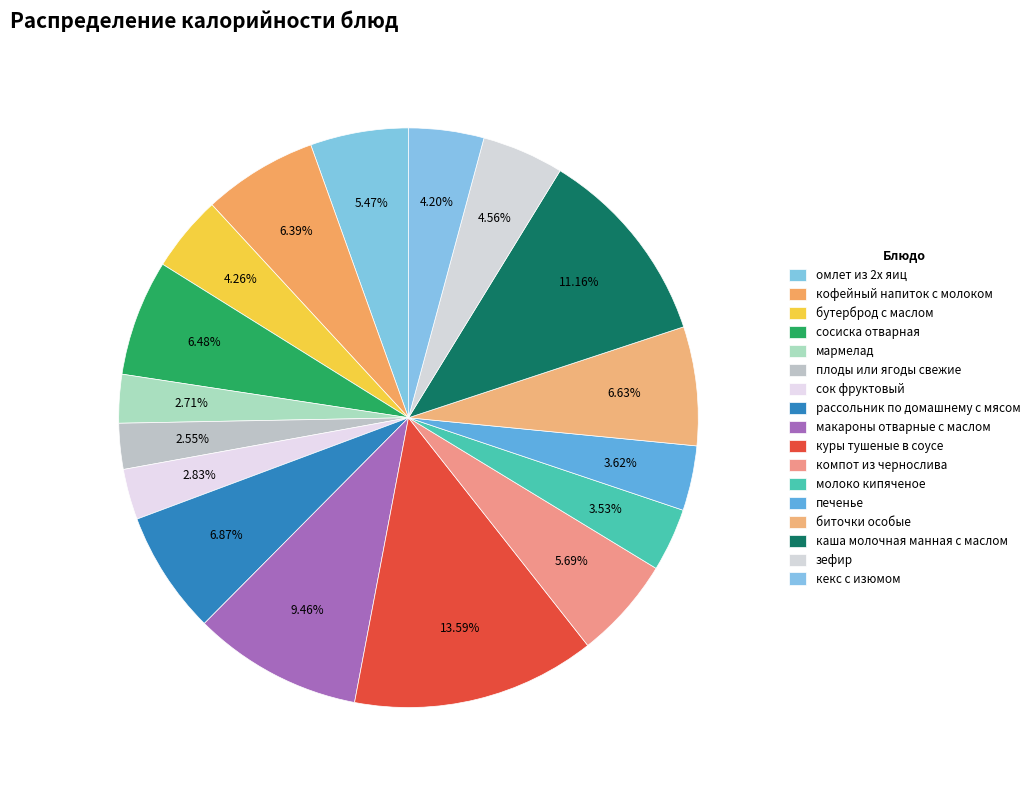

Does каша молочная манная с маслом represent more than half of the total?

No